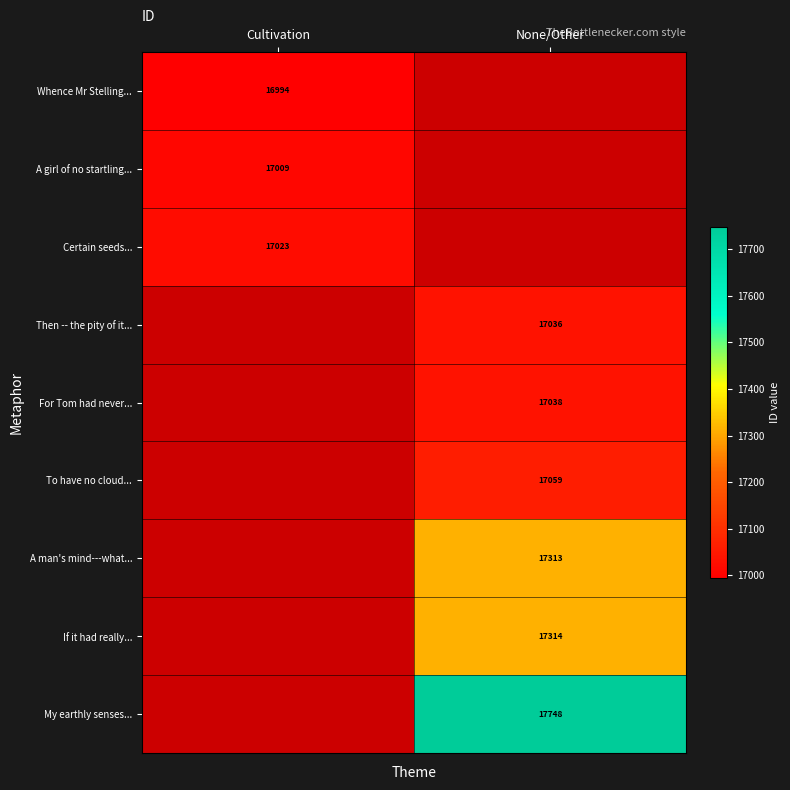

What is the minimum value shown in the chart?

16994.0